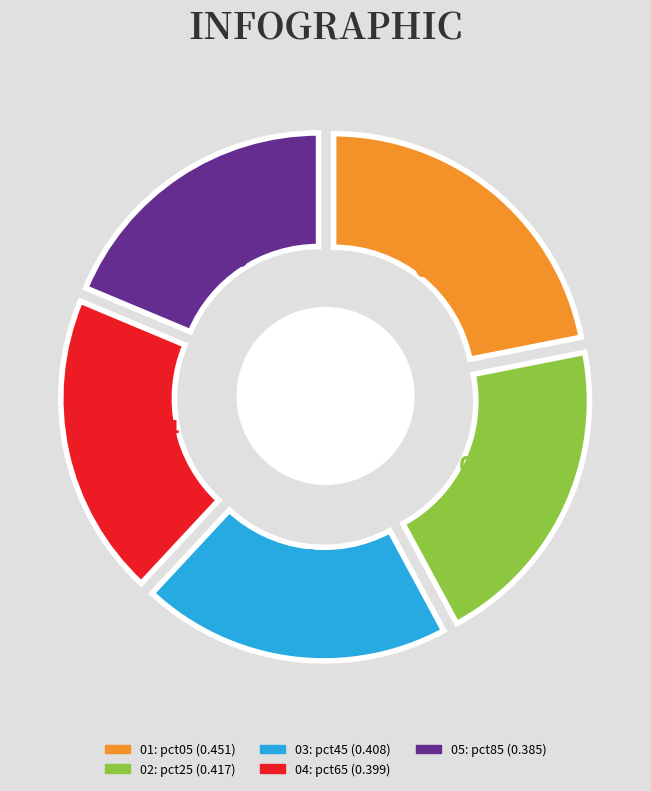

Which category has the smallest portion of the pie?

pct85